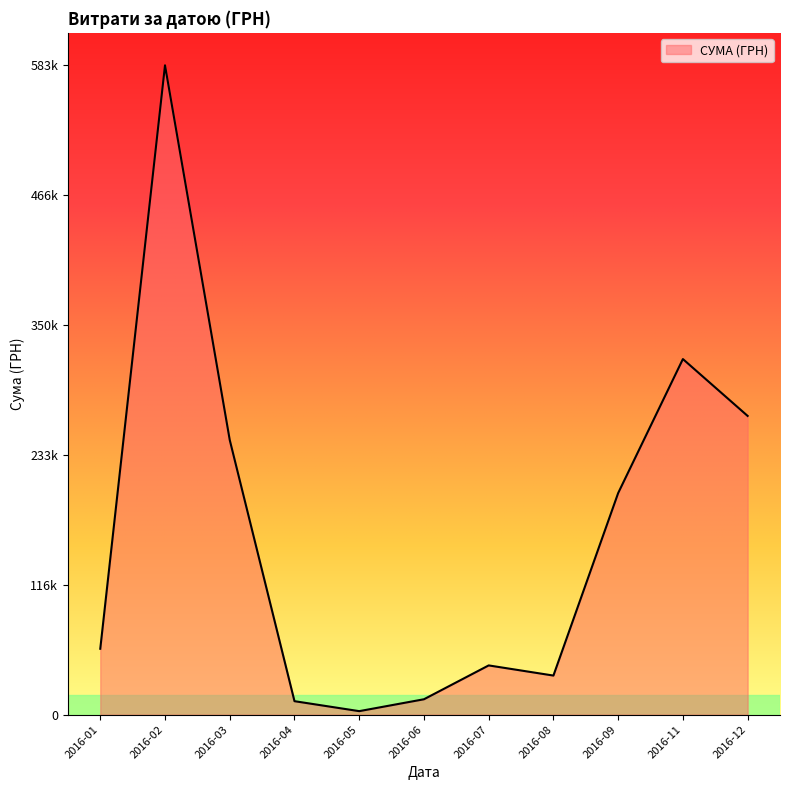

True or false: the data has more than 2 interior local peaks.

True